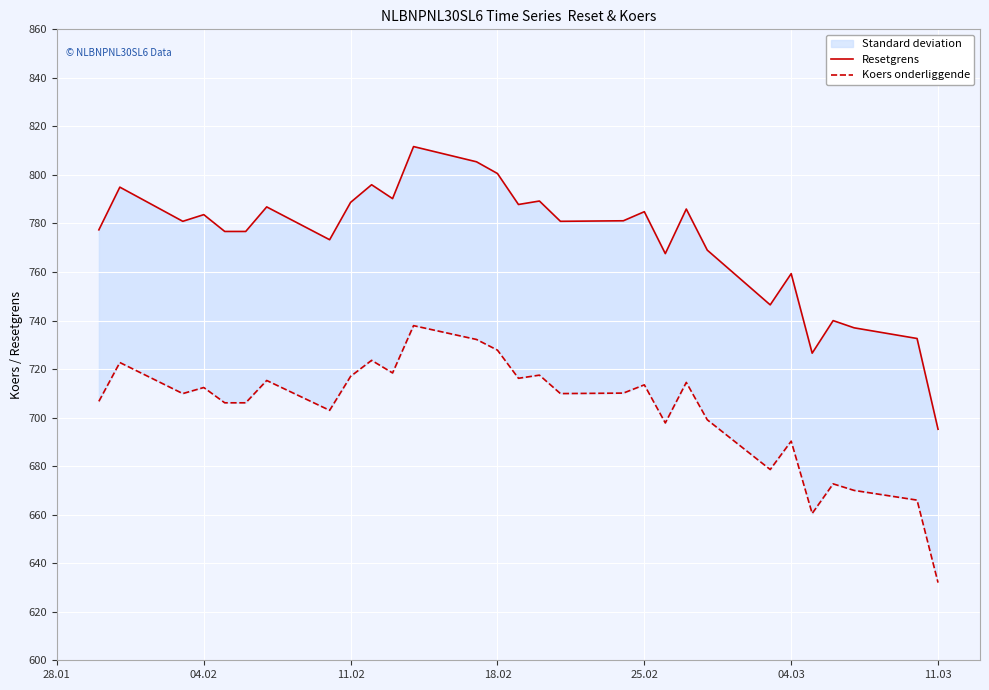

How many data points in Resetgrens are less than 780?

13